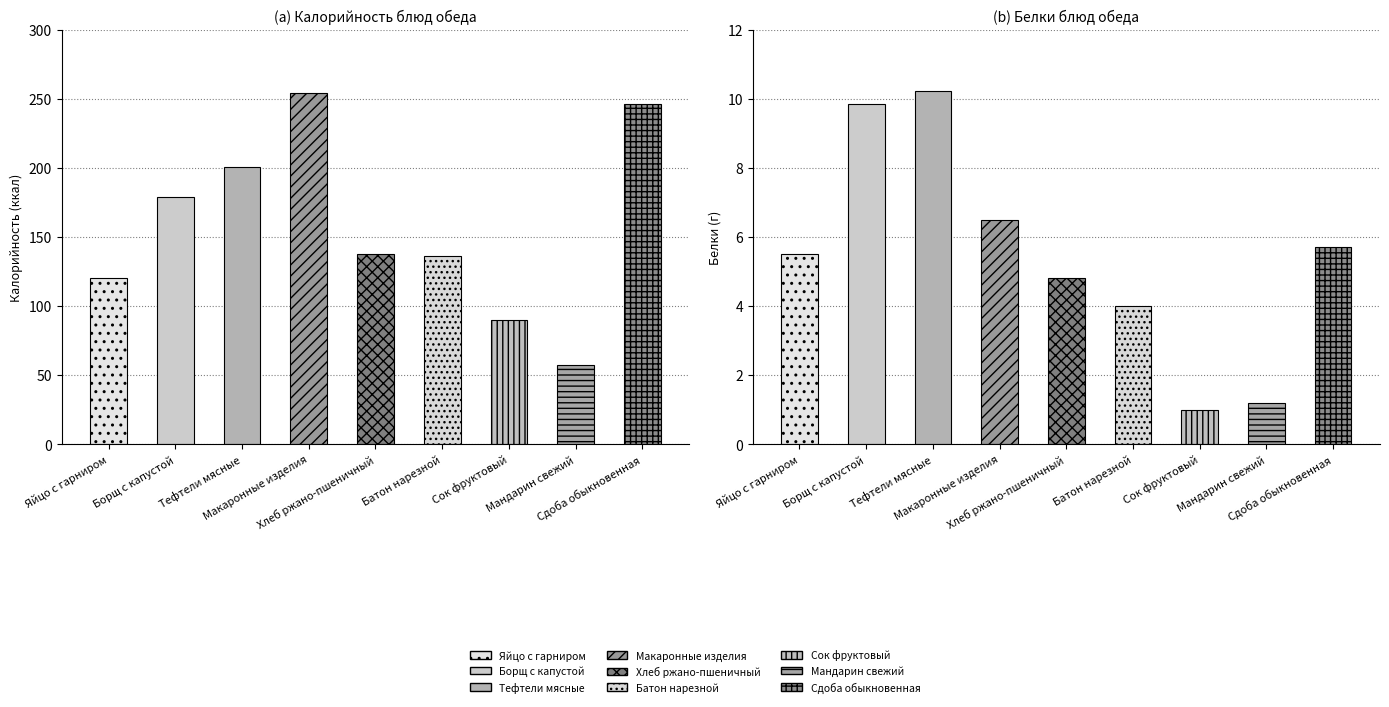

At which label does Белки first exceed 5?

Яйцо с гарниром